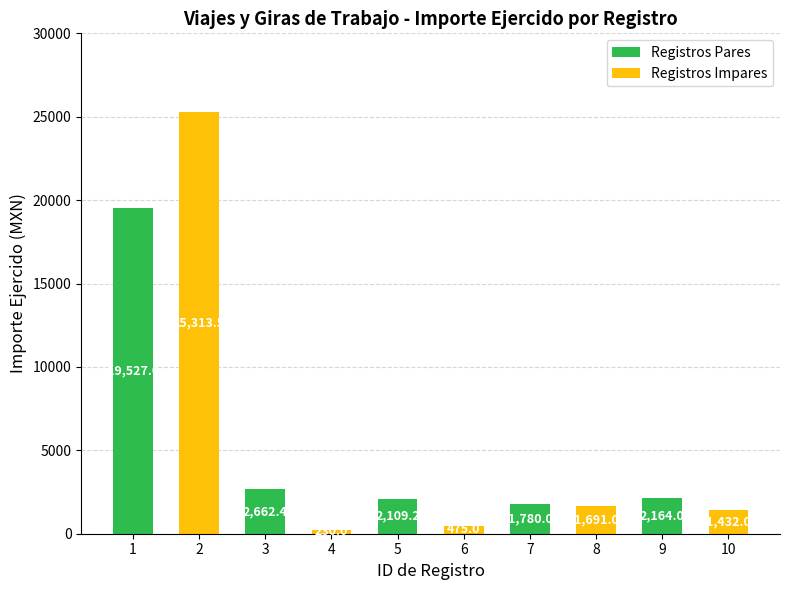

List the labels in order of value, smallest first.

4, 6, 10, 8, 7, 5, 9, 3, 1, 2